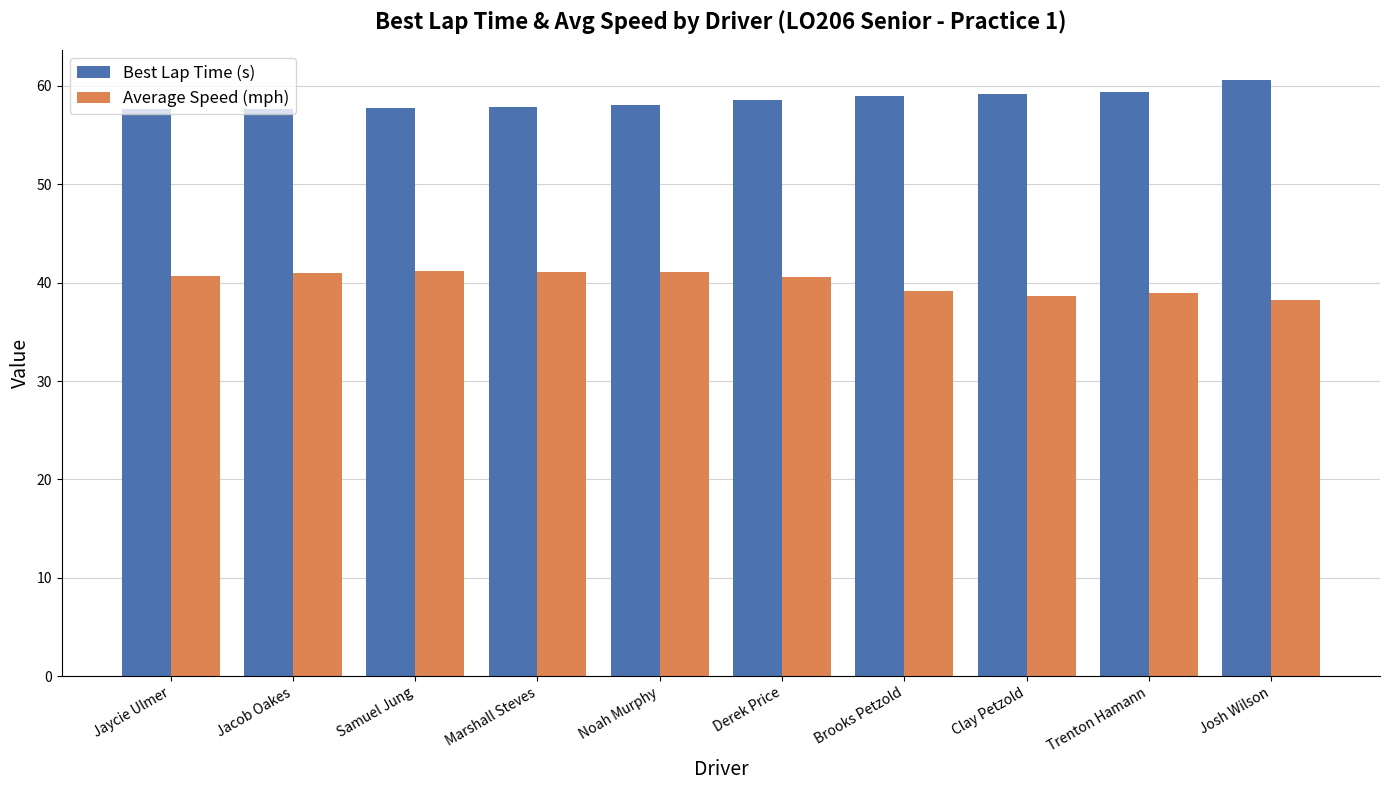

What is the difference between the highest and lowest values at Noah Murphy?

17.0